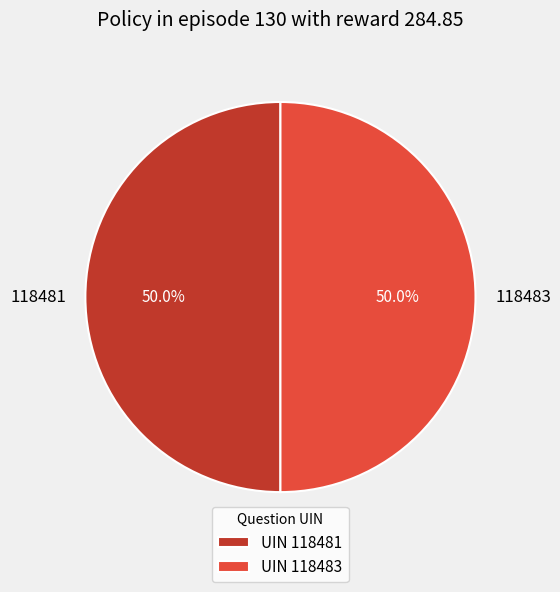

Approximately how many times larger is the value at 118481 compared to 118483?

1.0